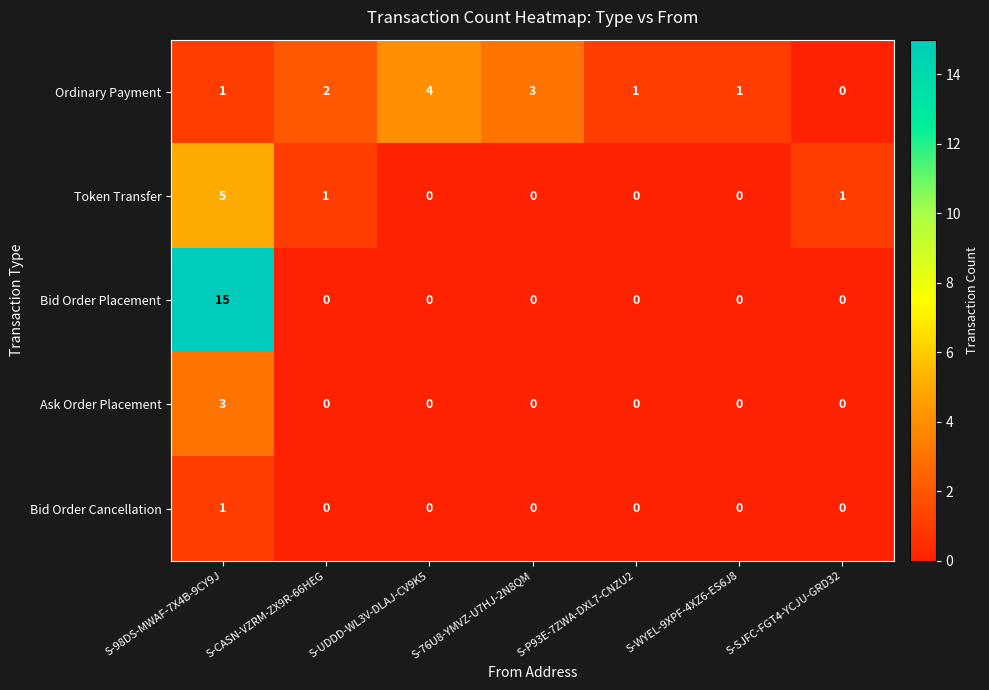

What is the difference between the maximum and minimum values in the Ordinary Payment series?

4